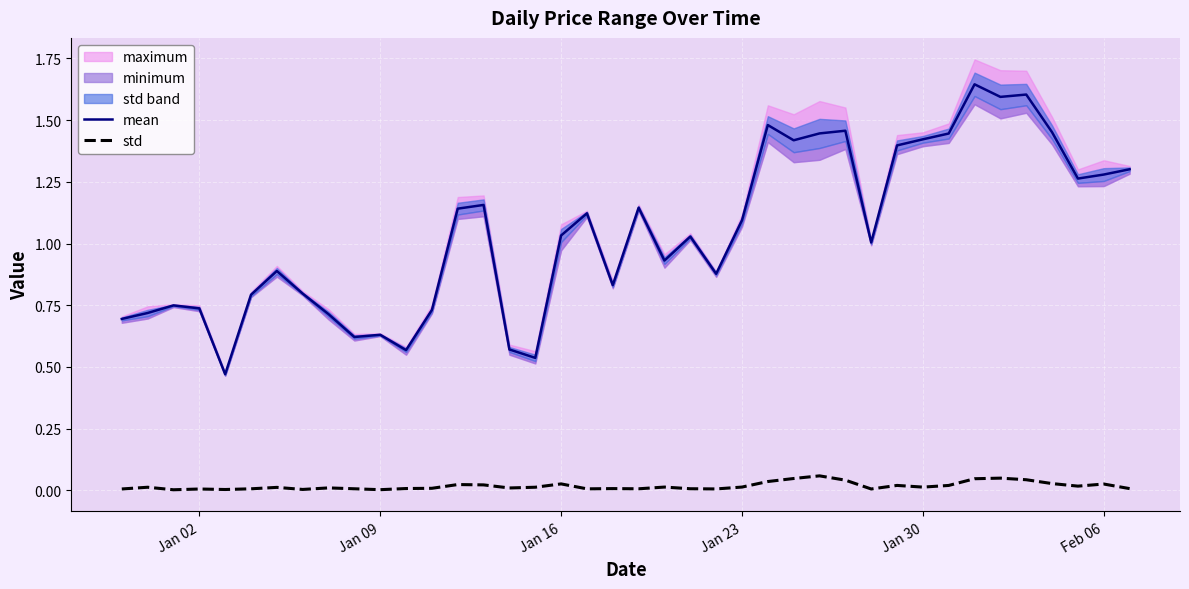

True or false: mean and std cross at least once.

False